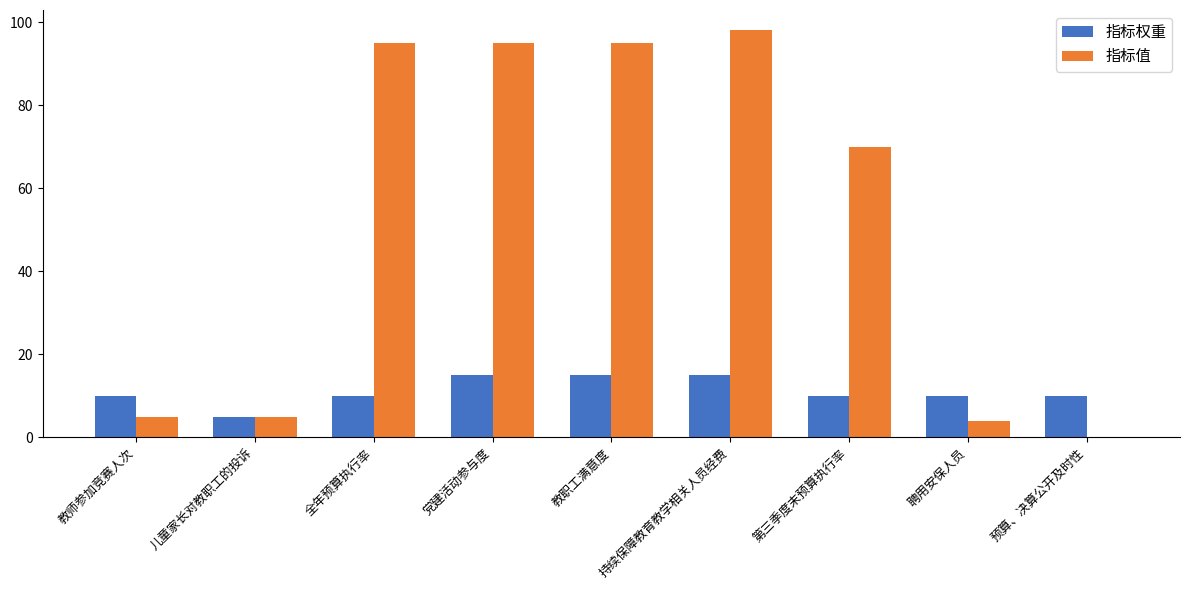

How many distinct data groups are displayed?

2